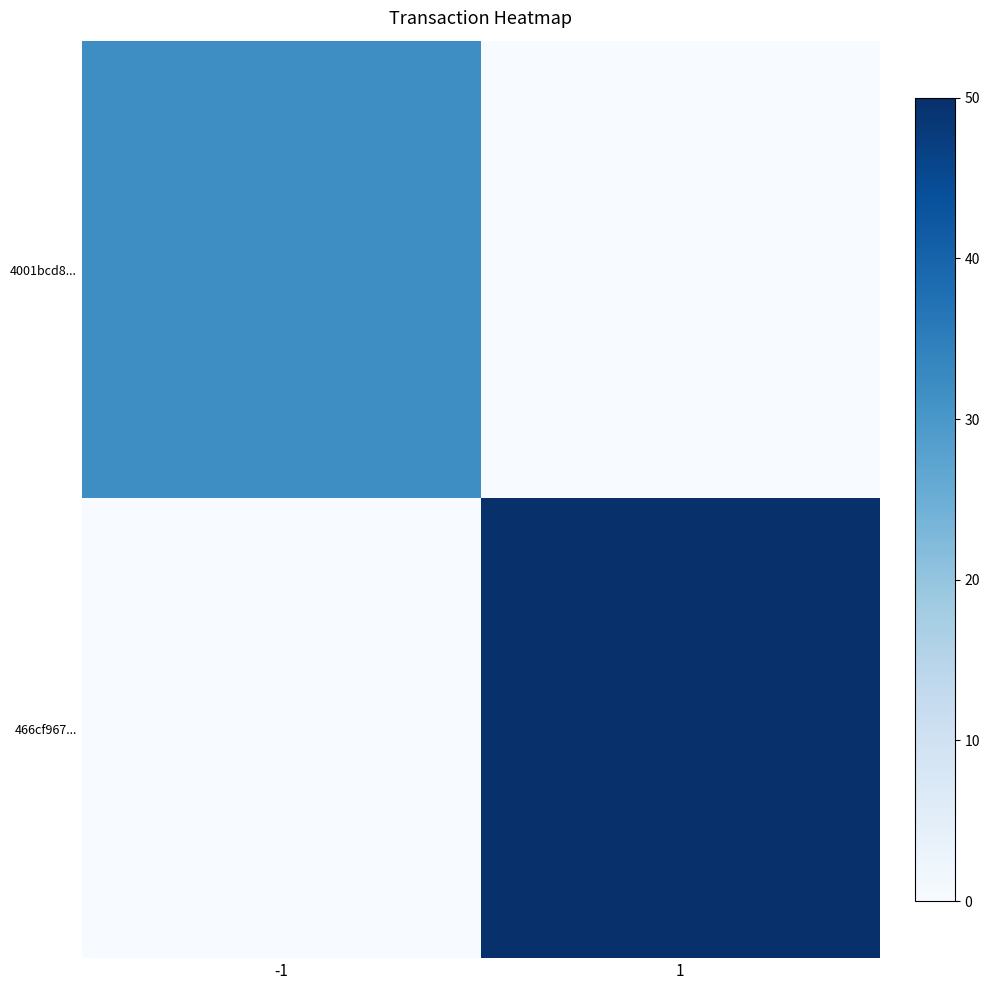

Rank the series by their maximum value, from highest to lowest.

466cf967..., 4001bcd8...